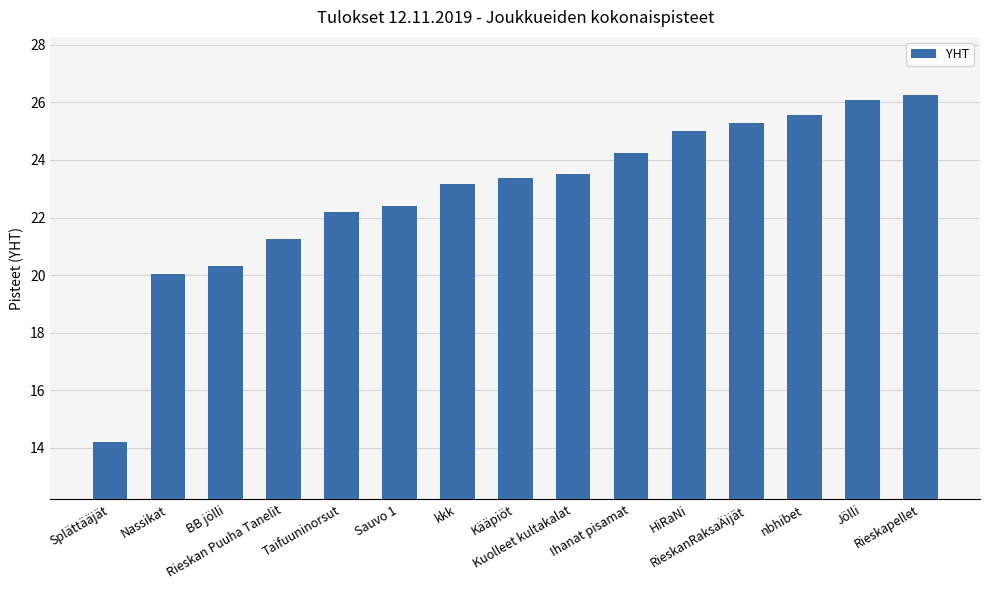

What is the ratio of the value at Nassikat to the value at Taifuuninorsut?

0.9